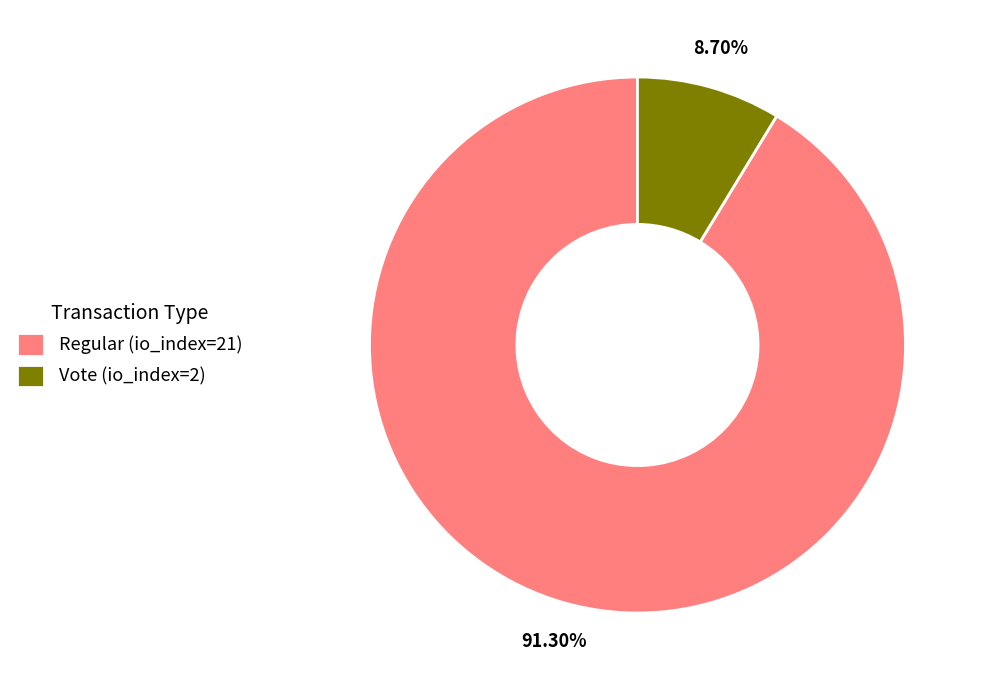

Is it true that Regular (io_index=21) is 91% of the pie?

True